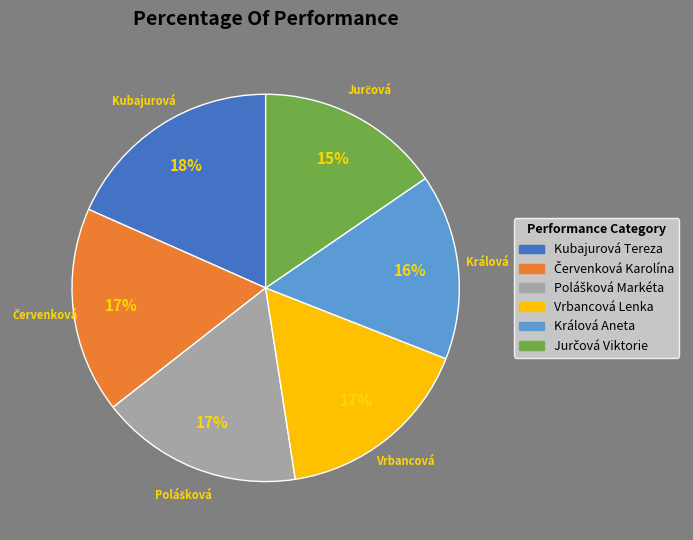

True or false: Kubajurová Tereza accounts for 3% of the total.

False